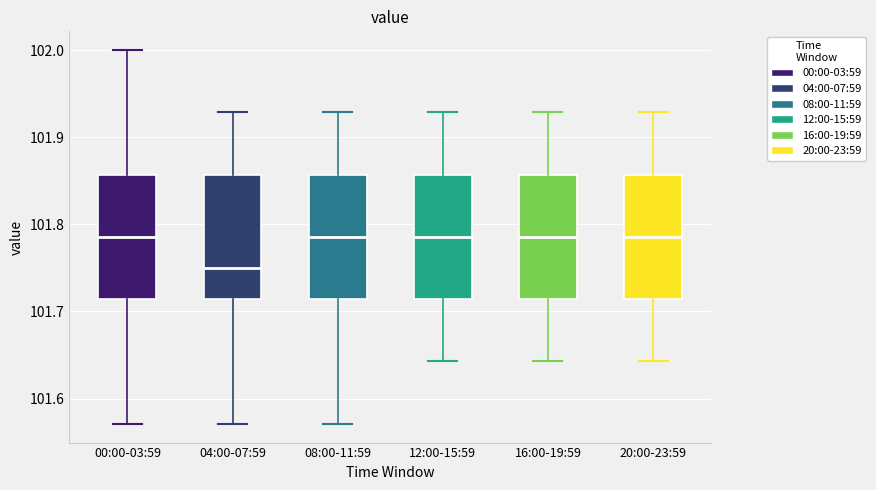

Reading left to right, read every box against the y-axis: the position of its median line, the range the box covers, and the ends of its whiskers. The values are not printed on the chart, so give them approximately, as read against the axis.

00:00-03:59: median 101.79, box 101.71 to 101.86, whiskers 101.57 to 102.00
04:00-07:59: median 101.75, box 101.71 to 101.86, whiskers 101.57 to 101.93
08:00-11:59: median 101.79, box 101.71 to 101.86, whiskers 101.57 to 101.93
12:00-15:59: median 101.79, box 101.71 to 101.86, whiskers 101.64 to 101.93
16:00-19:59: median 101.79, box 101.71 to 101.86, whiskers 101.64 to 101.93
20:00-23:59: median 101.79, box 101.71 to 101.86, whiskers 101.64 to 101.93